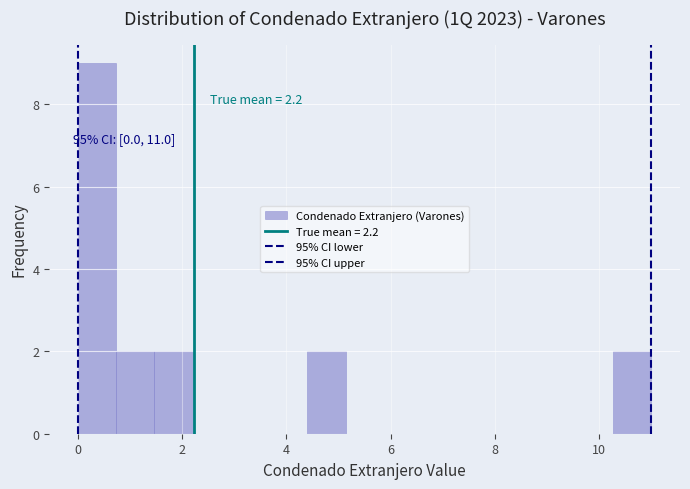

Read against the x-axis, roughly where is the centre of the tallest bar?

0.4